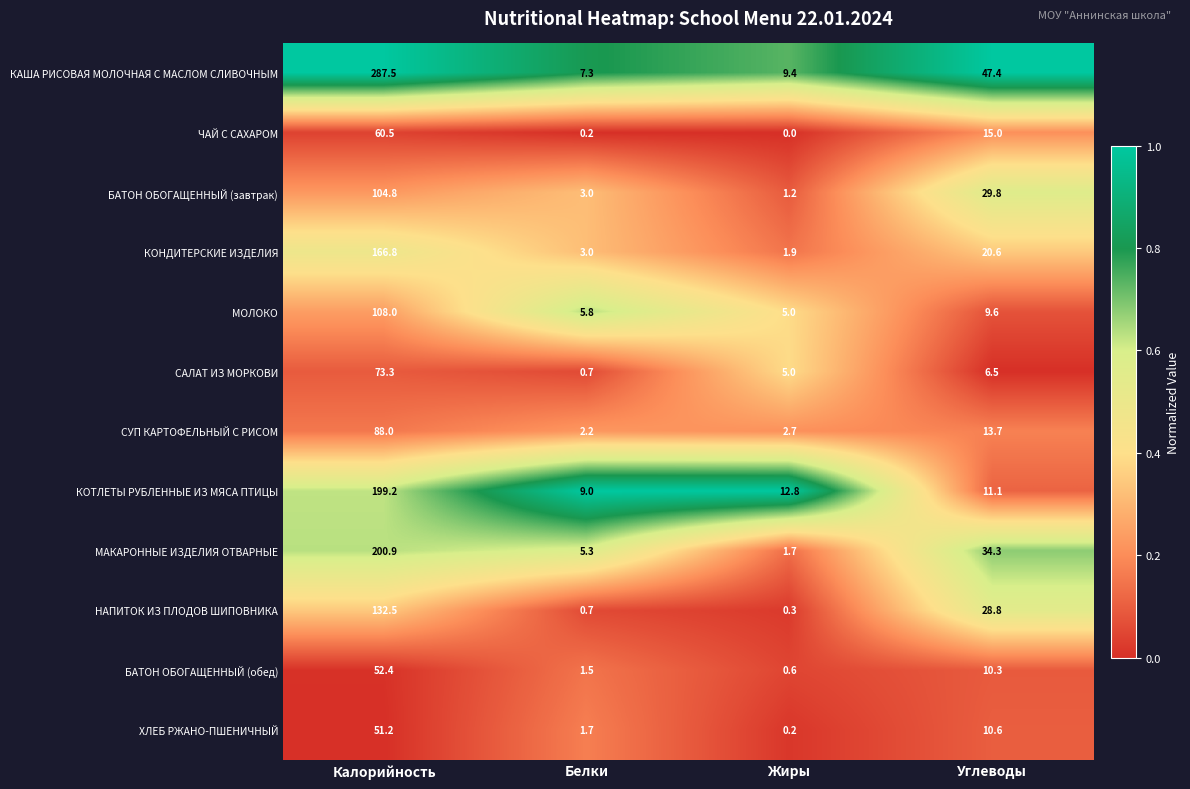

Which series changed the most between Белки and Жиры?

САЛАТ ИЗ МОРКОВИ